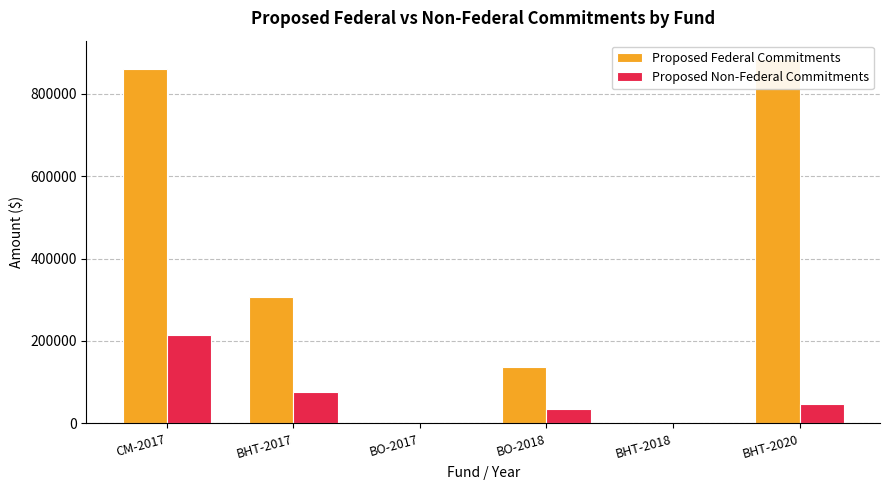

How many categories are shown in the chart?

6